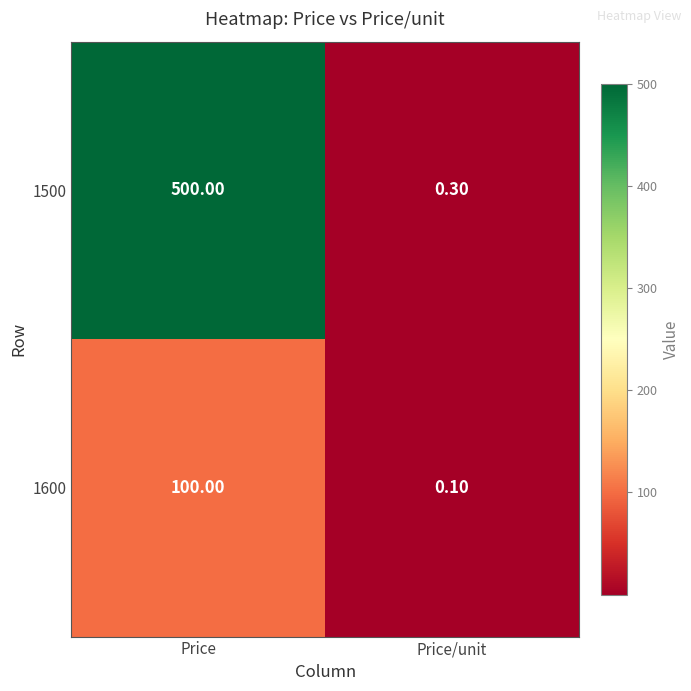

At which category is the sum across all series the highest?

Price